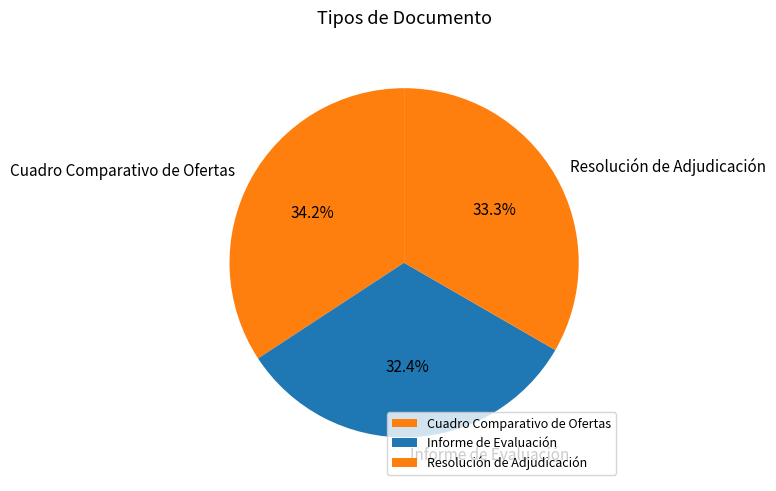

To the nearest percent, what is the combined percentage of Informe de Evaluación and Resolución de Adjudicación?

66%